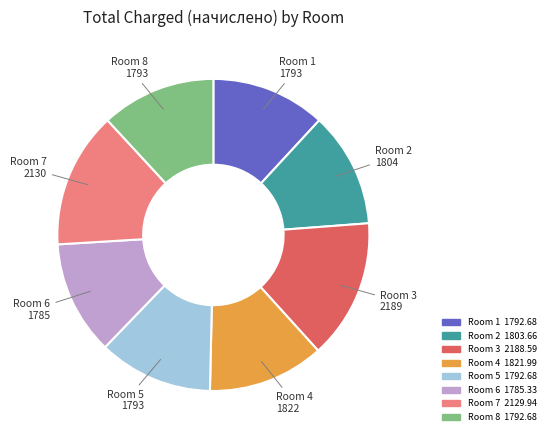

How many segments does this pie chart have?

8